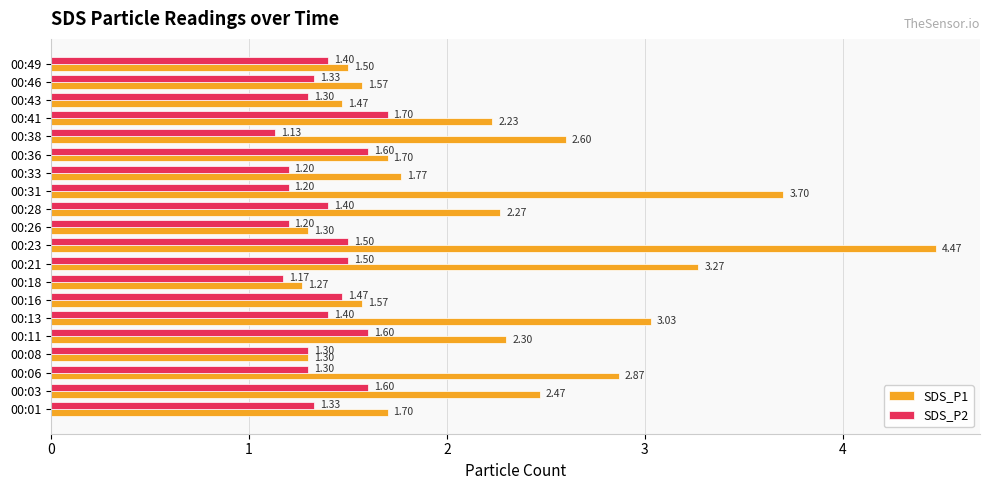

Which series has the largest total across all categories?

SDS_P1